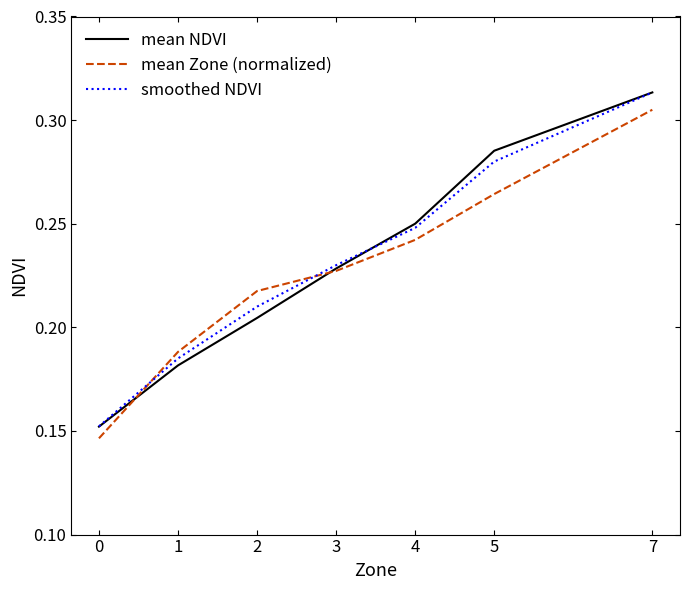

How many mean Zone (normalized) values are between 0 and 1?

7